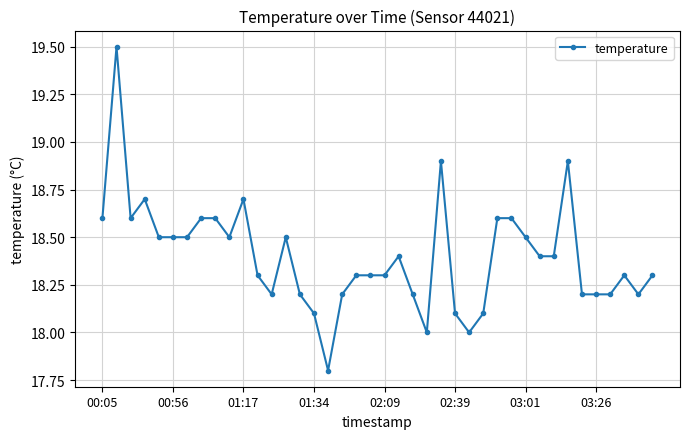

What is the greatest value displayed?

19.5